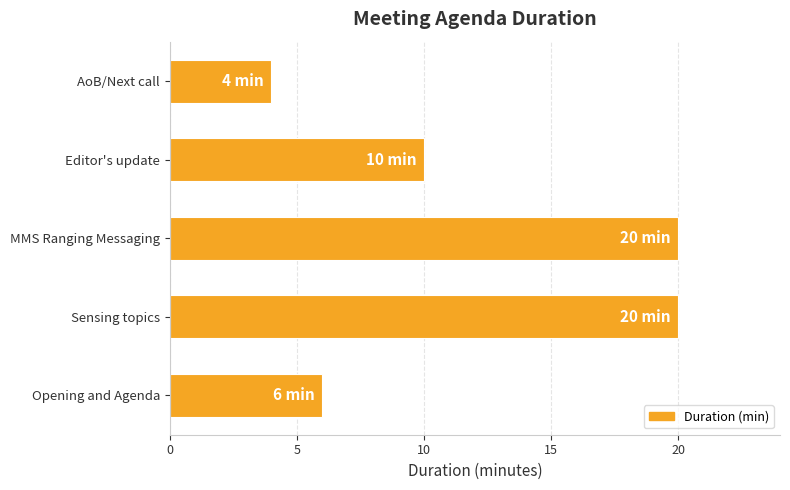

Reading bottom to top, extract all data points from this chart.

Opening and Agenda=6	Sensing topics=20	MMS Ranging Messaging=20	Editor's update=10	AoB/Next call=4